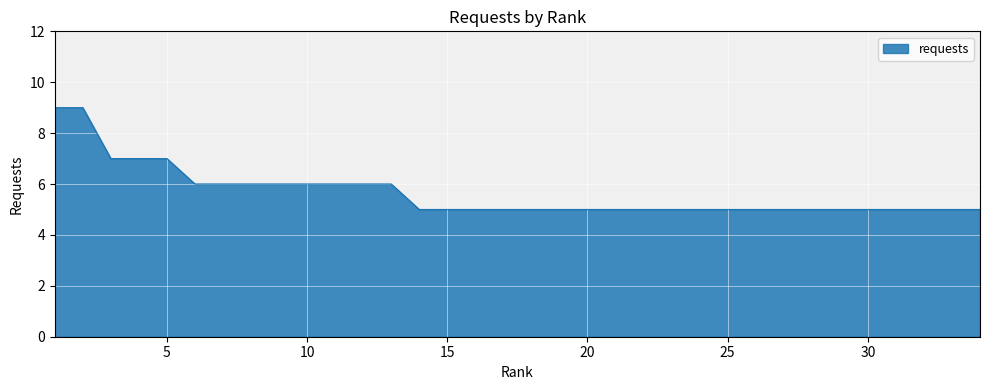

What is the smallest value displayed?

5